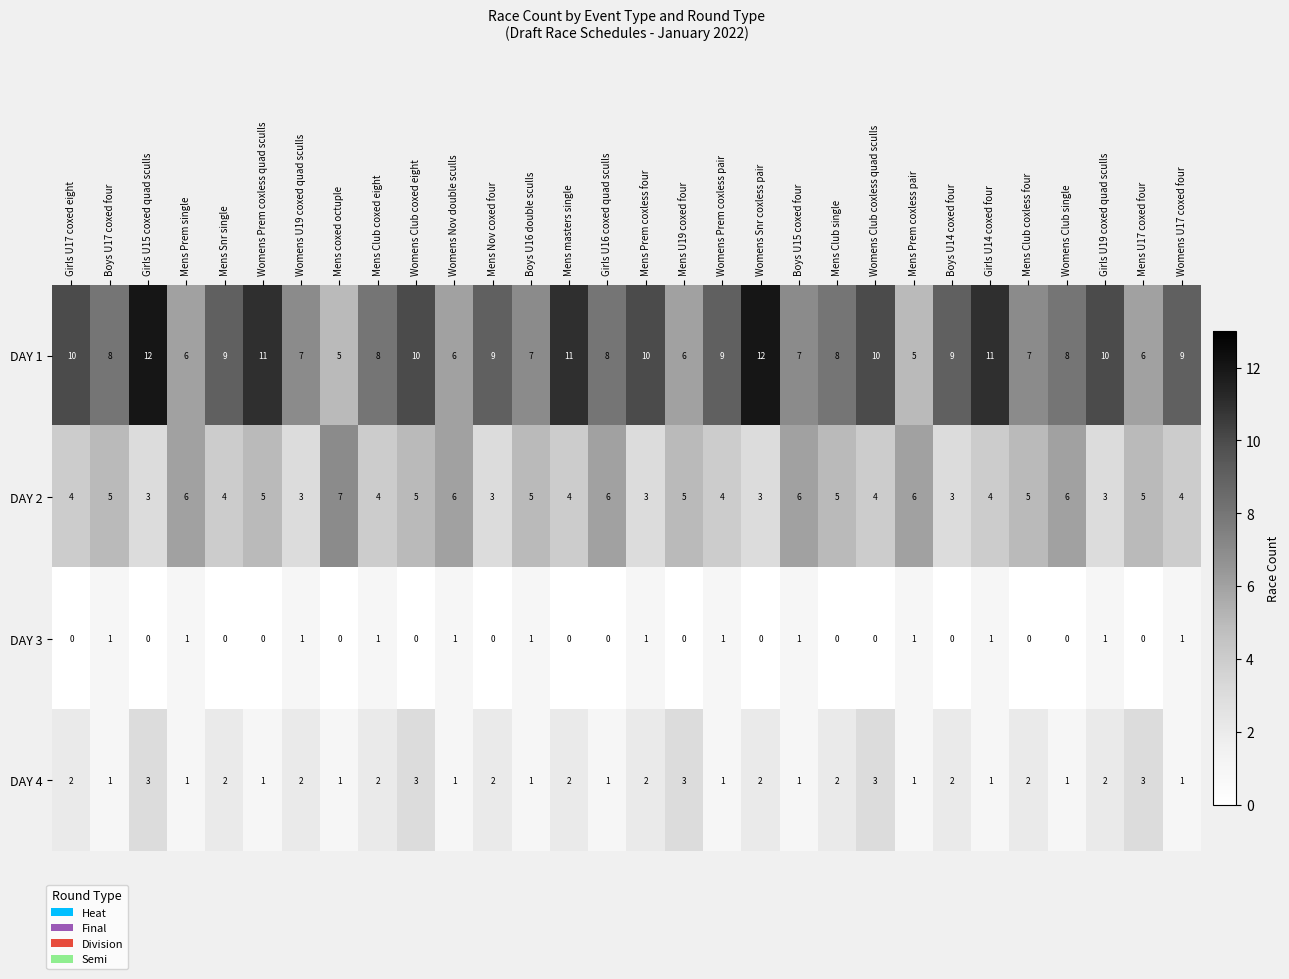

What is the maximum value for DAY 2?

7